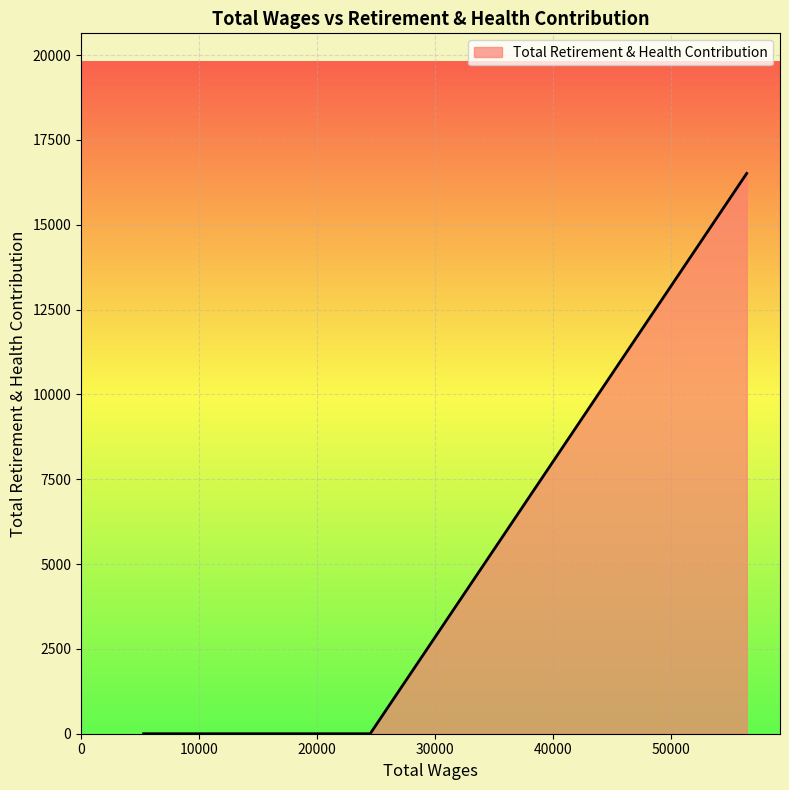

How many categories are shown in the chart?

6